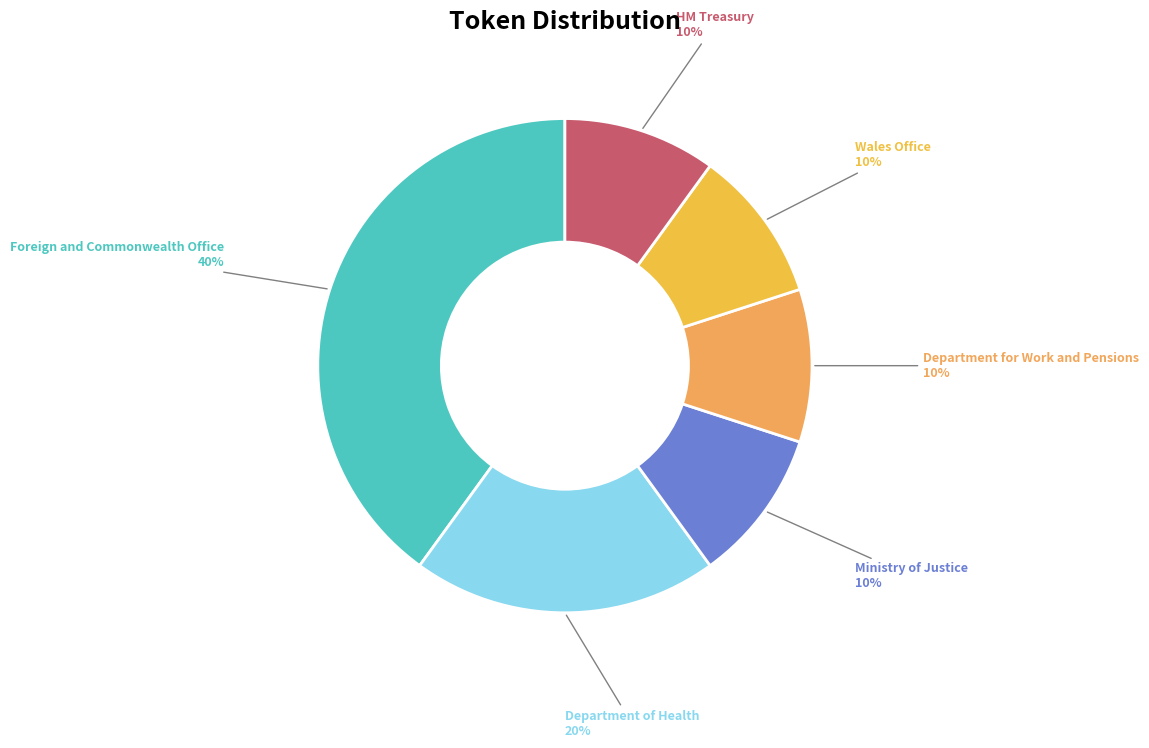

Approximately how many times larger is the value at Department of Health compared to Department for Work and Pensions?

2.0